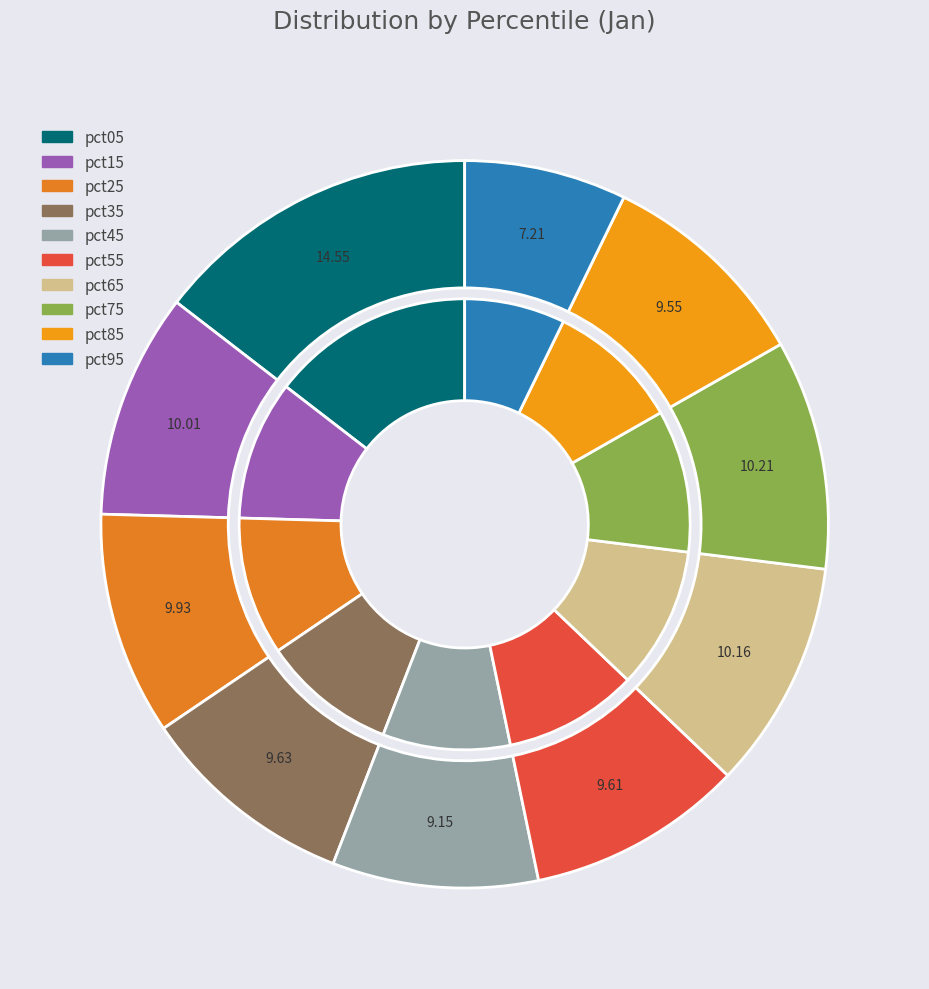

Which has a higher value, pct75 or pct85?

pct75